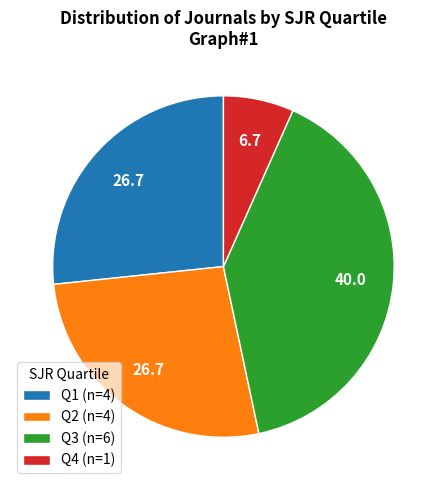

What is the largest slice in the pie chart?

Q3